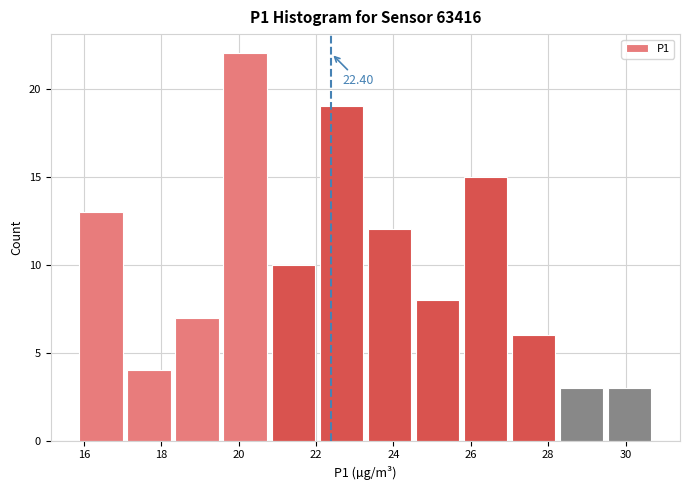

Which range on the x-axis has the tallest bar?

19.6 to 20.8